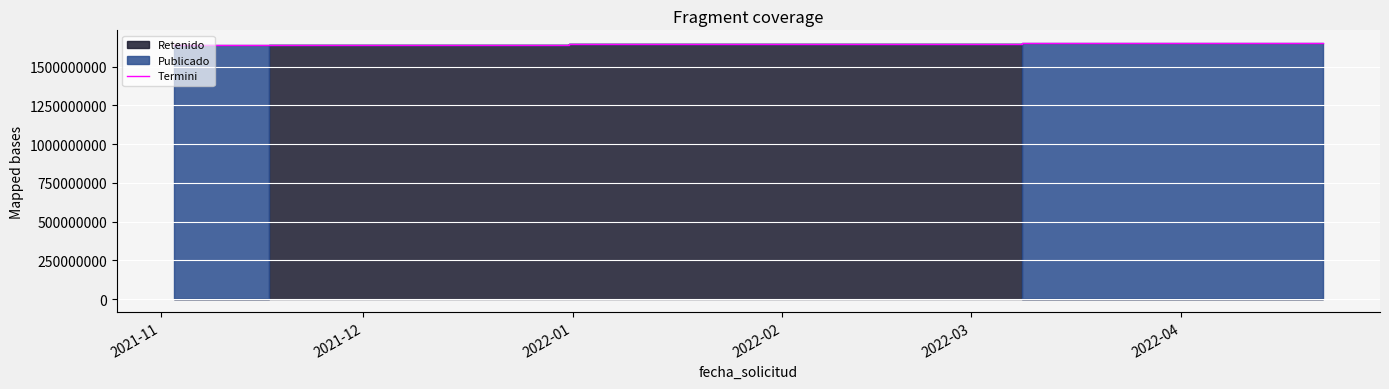

What is the highest value of the Termini series?

1650641175